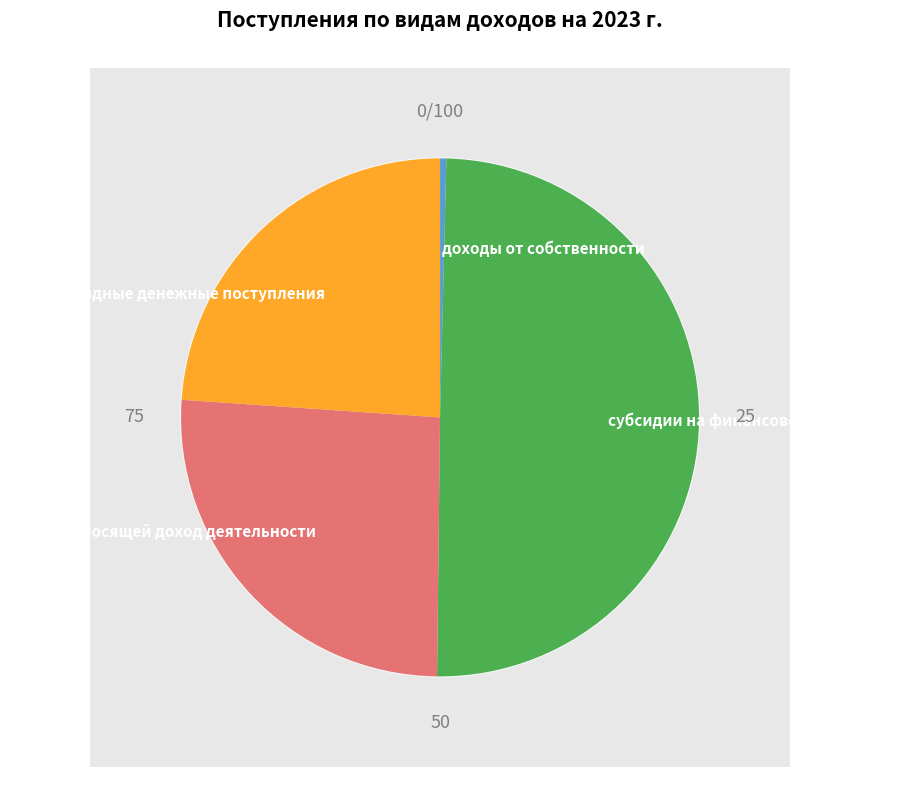

Which category has the smallest portion of the pie?

доходы от собственности